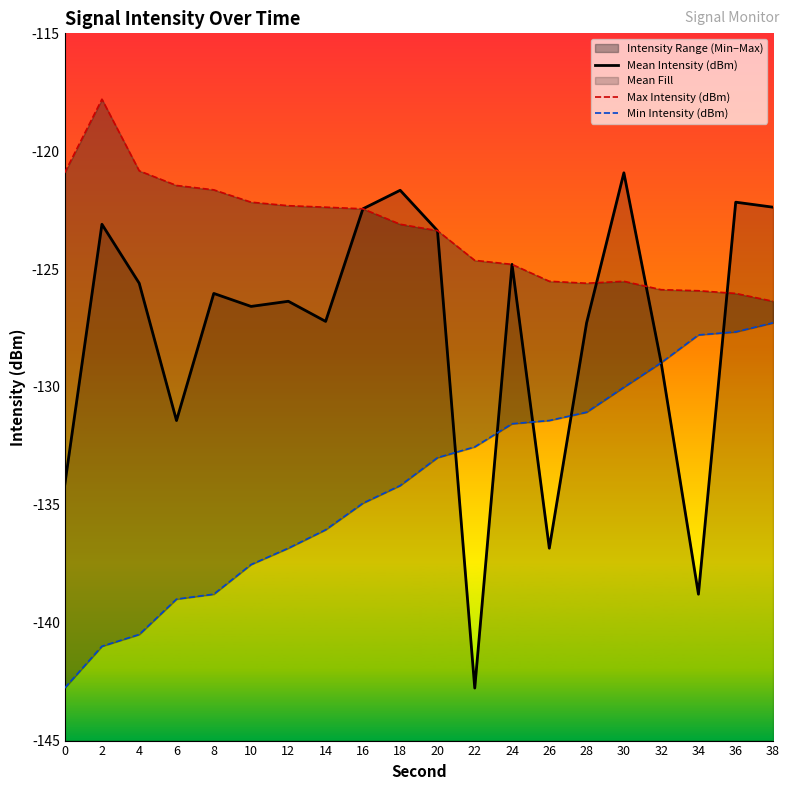

Where is the first local minimum for Mean Intensity (dBm)?

6